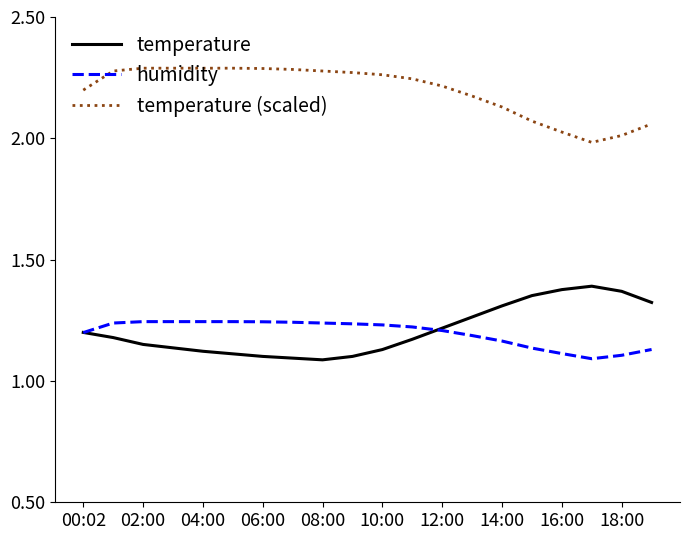

How many series are shown in this chart?

3